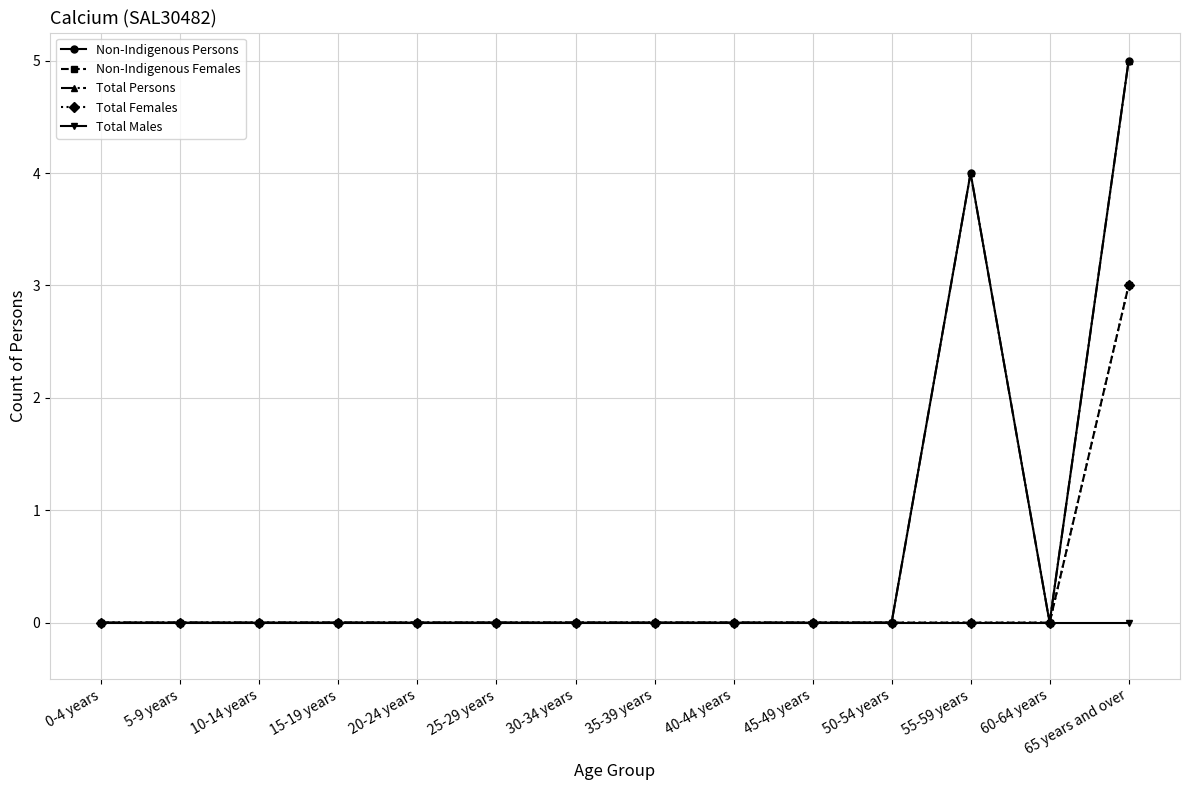

Is this an area chart (filled region under the line)?

No